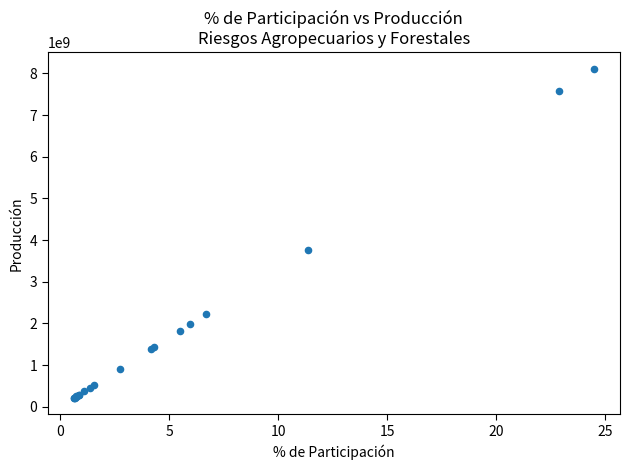

What Y value in the scatter plot is closest to 4161865901?

3765077140